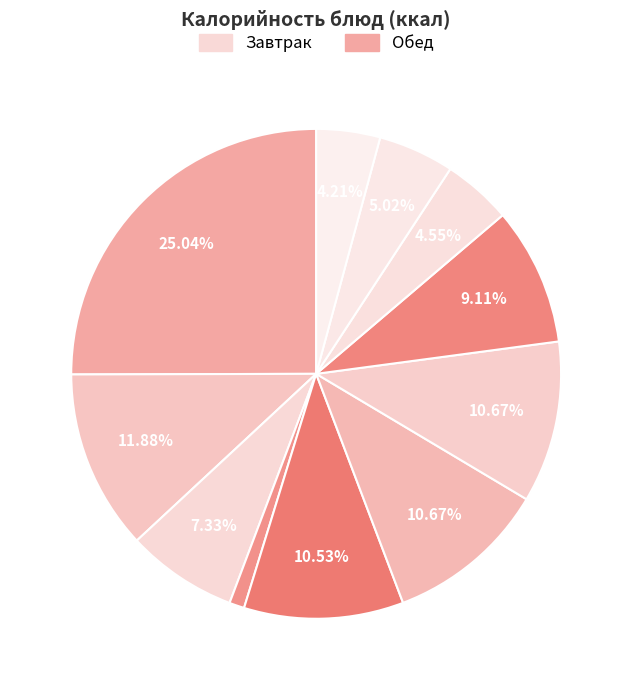

Rank the categories by value from lowest to highest.

Овощи свежие, Фрукты свежие, Хлеб дарницкий, Хлеб пшеничный, Чай с сахаром/лимоном, Компот из с/ф витаминизированный, Суп с фрикадельками, Рыба отварная, Рагу овощное, Йогурт 1,2%-5%, Сырники из творога с повидлом